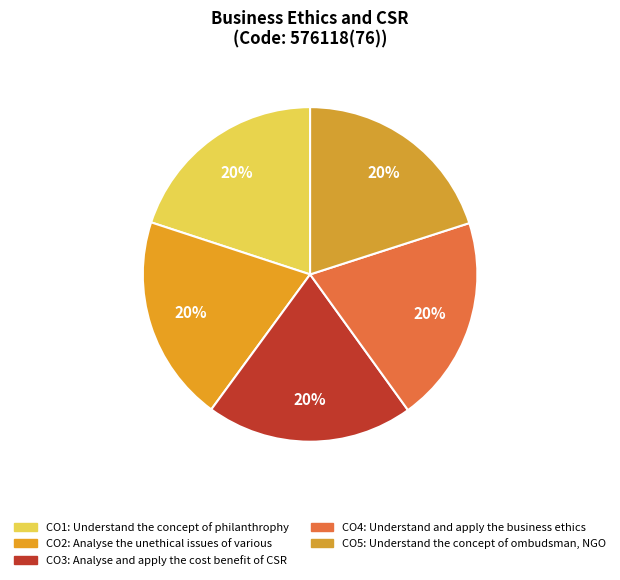

The CO3 slice represents 32% of the pie. True or false?

False